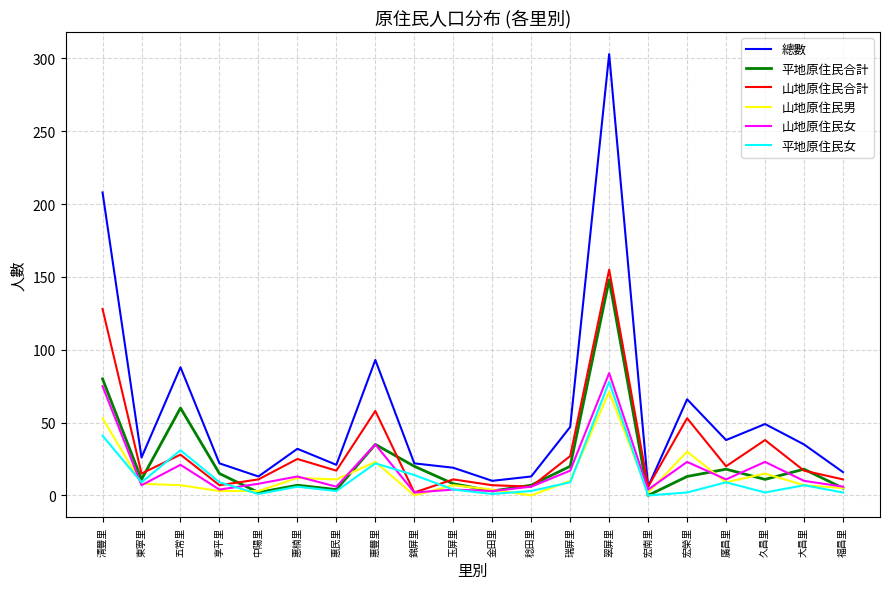

Does the chart display data point markers on the line(s)?

No